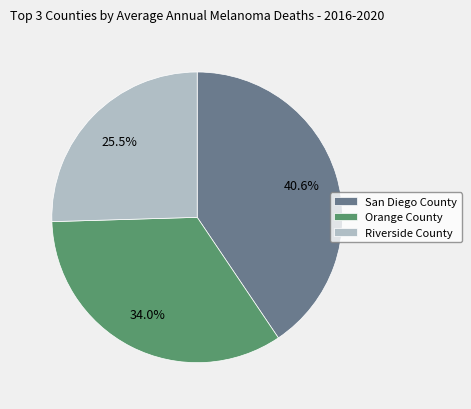

Count the number of slices in the pie.

3